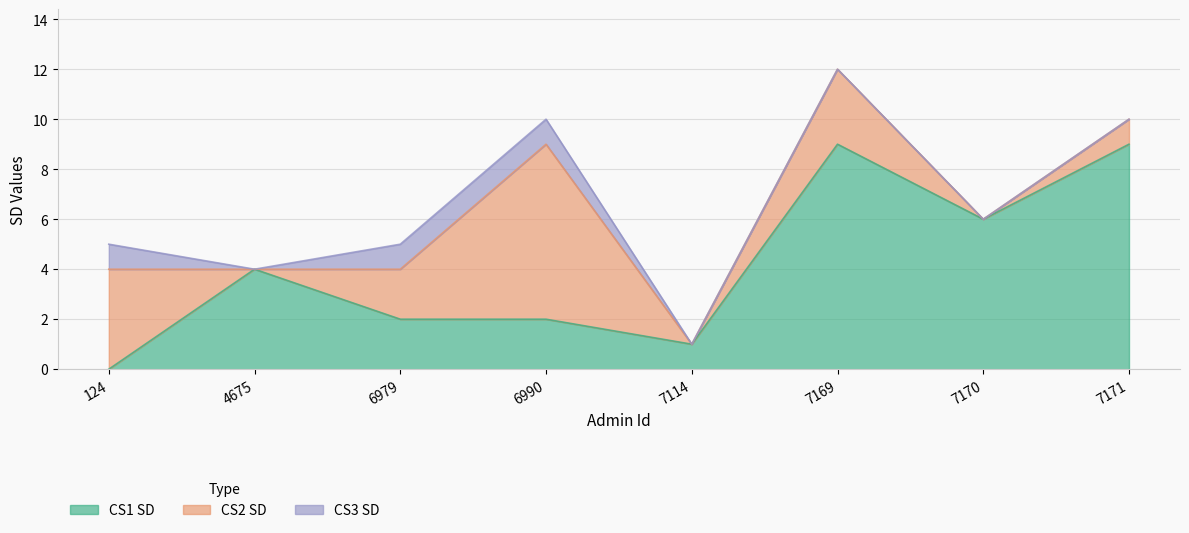

What is the value of the CS3 SD point at the 4th from the left?

1